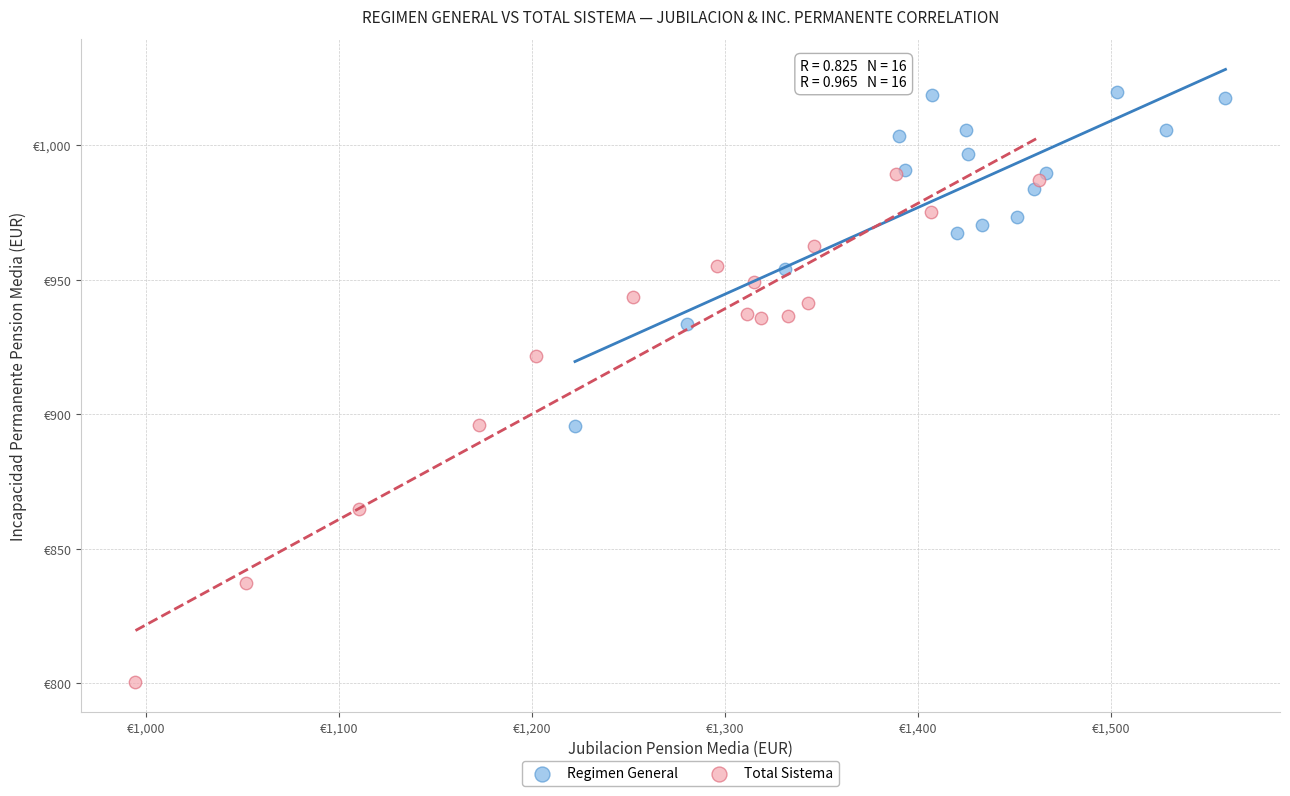

Which series has the largest Y range (max minus min)?

Total Sistema